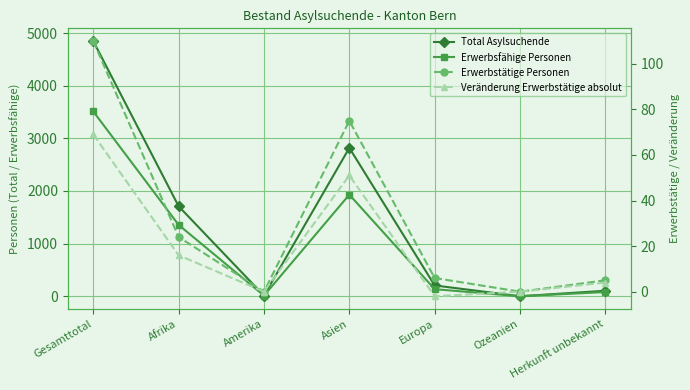

Is the value of Erwerbsfähige Personen at Amerika greater than the value of Veränderung Erwerbstätige absolut at Asien?

No